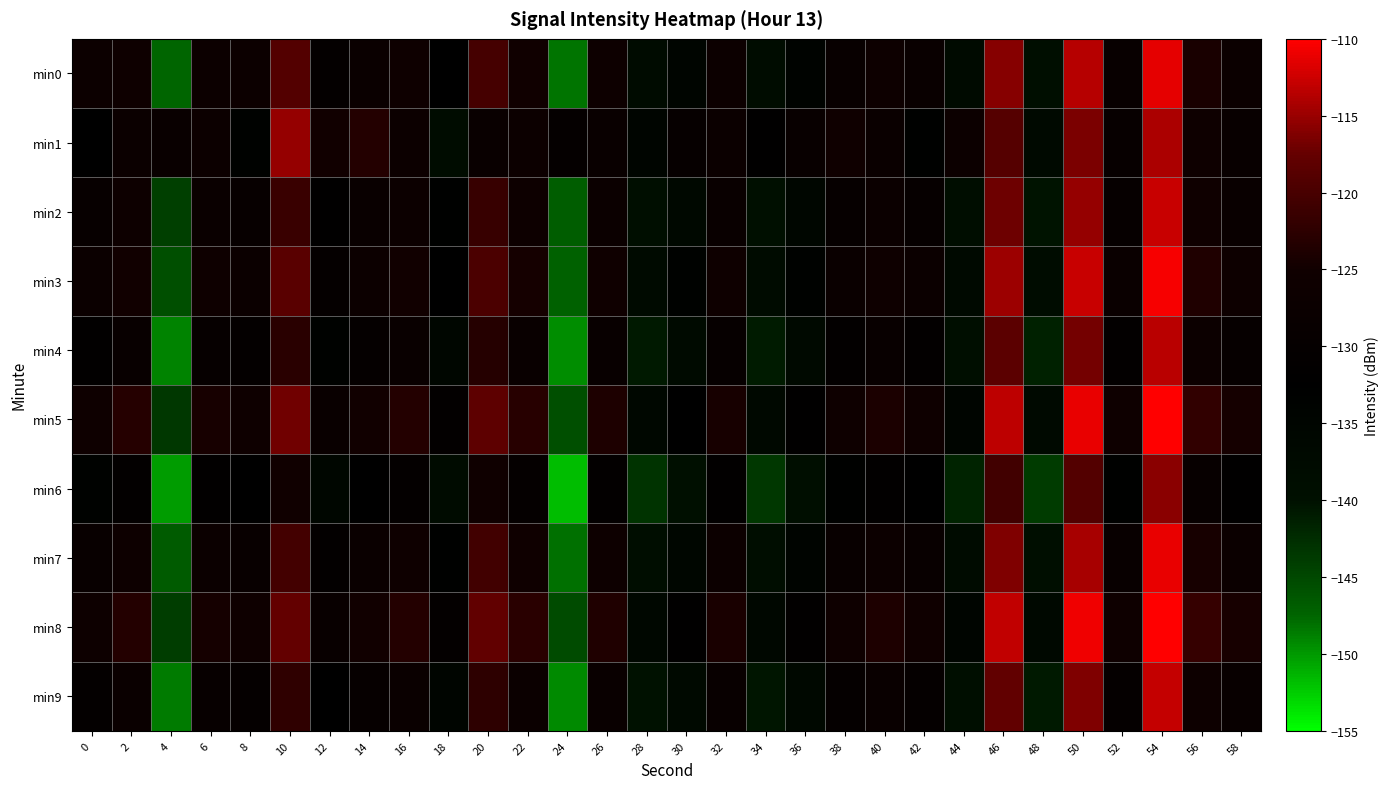

Rank the series by their maximum value, from highest to lowest.

min8, min5, min3, min7, min0, min2, min9, min4, min1, min6